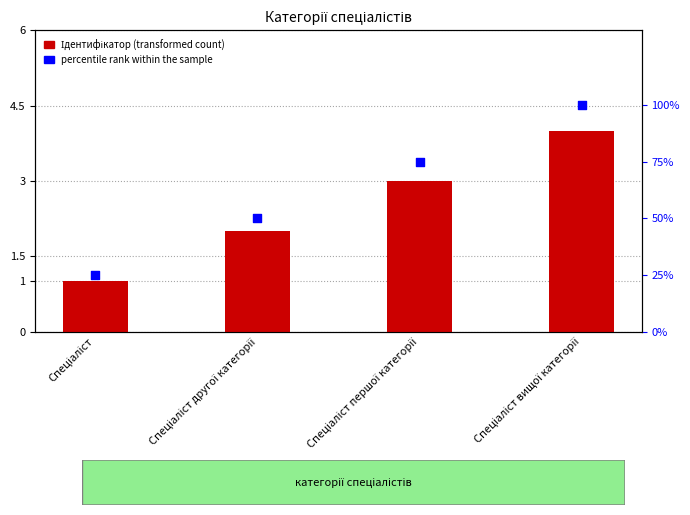

Which series reaches the maximum Y coordinate?

percentile rank within the sample